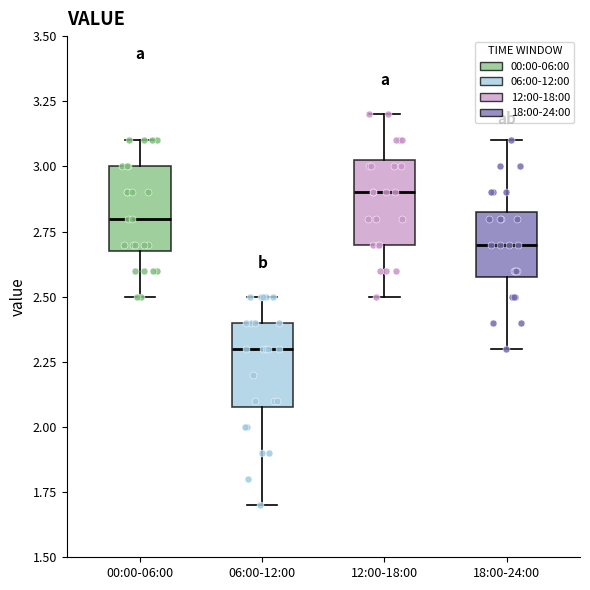

Reading left to right, read every box against the y-axis: the position of its median line, the range the box covers, and the ends of its whiskers. The values are not printed on the chart, so give them approximately, as read against the axis.

00:00-06:00: median 2.80, box 2.70 to 3.00, whiskers 2.50 to 3.10
06:00-12:00: median 2.30, box 2.10 to 2.40, whiskers 1.70 to 2.50
12:00-18:00: median 2.90, box 2.70 to 3.05, whiskers 2.50 to 3.20
18:00-24:00: median 2.70, box 2.60 to 2.85, whiskers 2.30 to 3.10